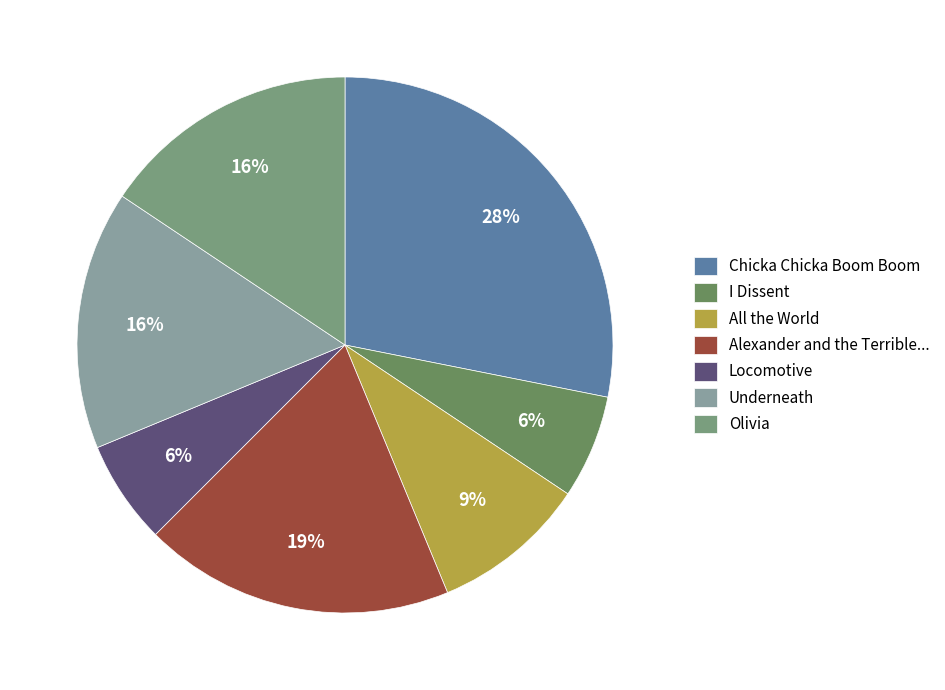

How many segments does this pie chart have?

7